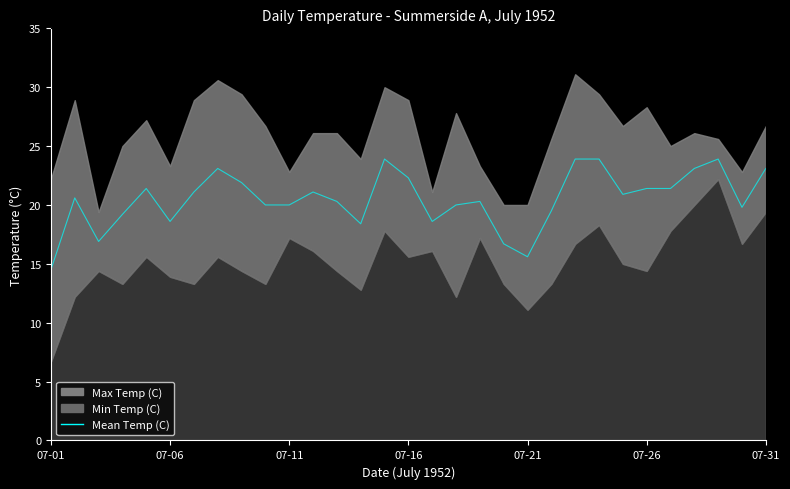

What is the change in value from 07-01 to 23?

+9.4